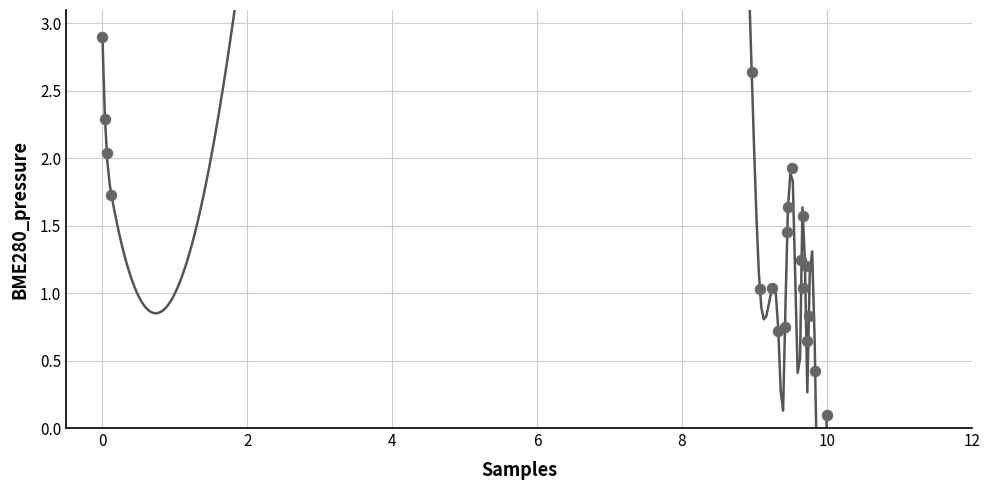

What is the range of Y values (max minus min)?

2.8